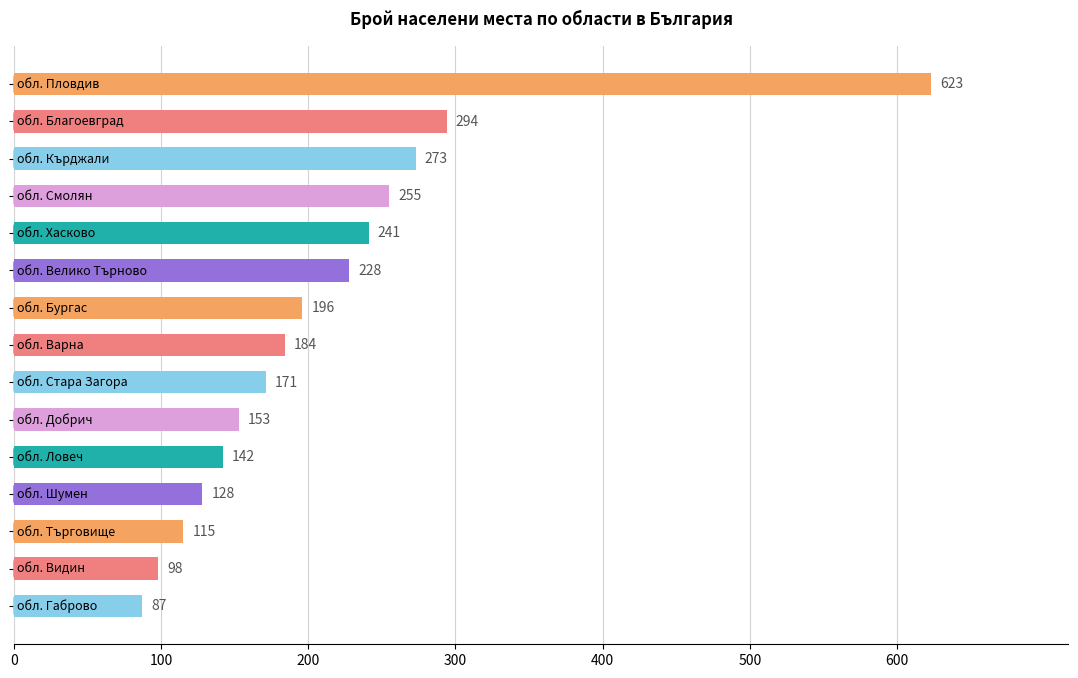

What is the maximum value shown in the chart?

623